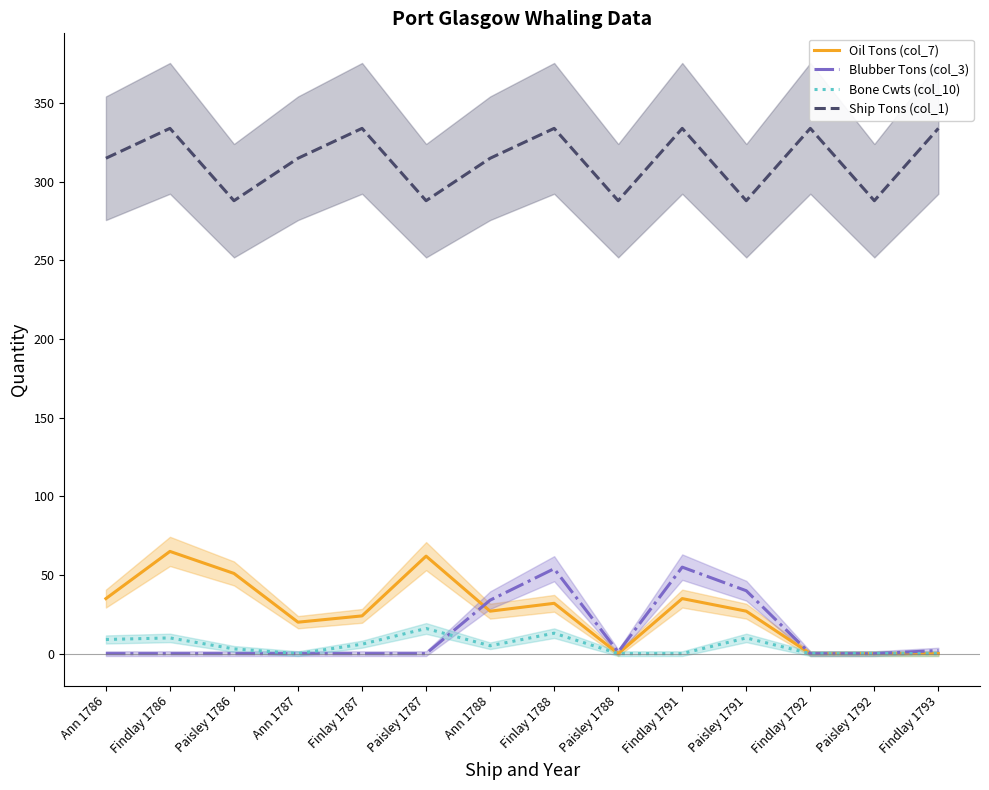

What are all the series names shown in the legend?

Oil Tons (col_7), Blubber Tons (col_3), Bone Cwts (col_10), Ship Tons (col_1)